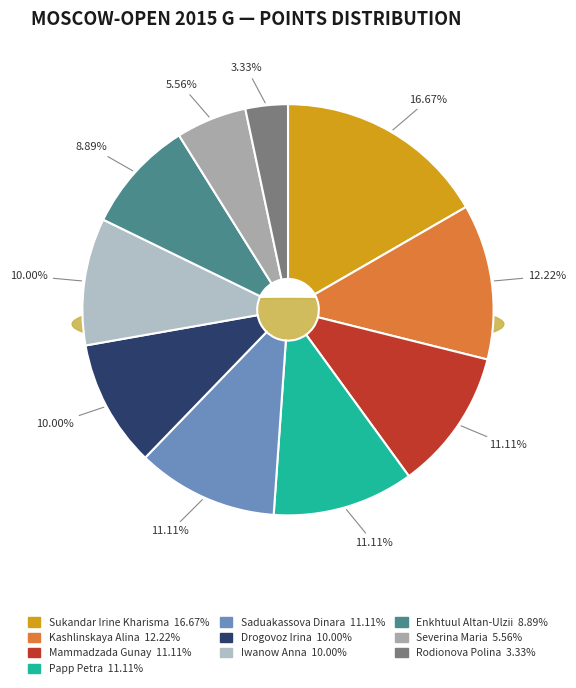

How much of the chart is everything except Kashlinskaya Alina?

87.8%